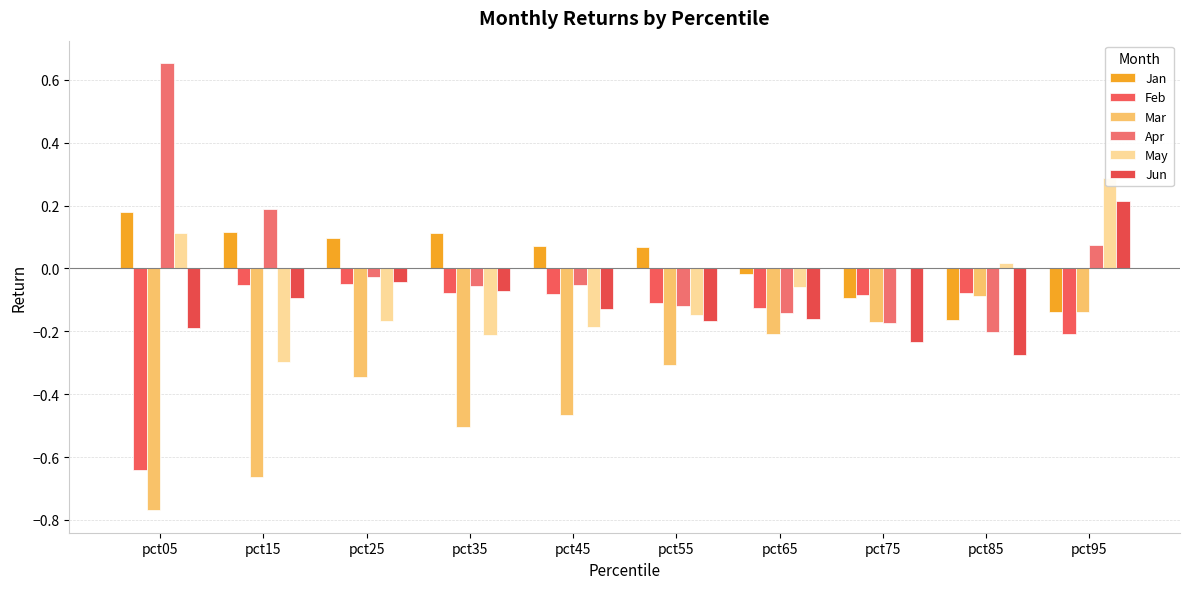

Which series has the largest total across all categories?

Jan